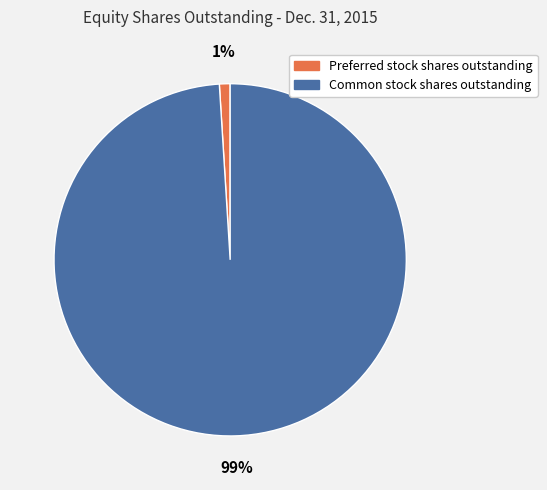

To the nearest percent, what is the average slice percentage?

50%